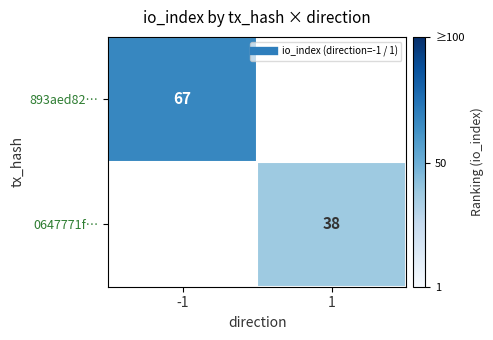

How many data points does each series have?

2